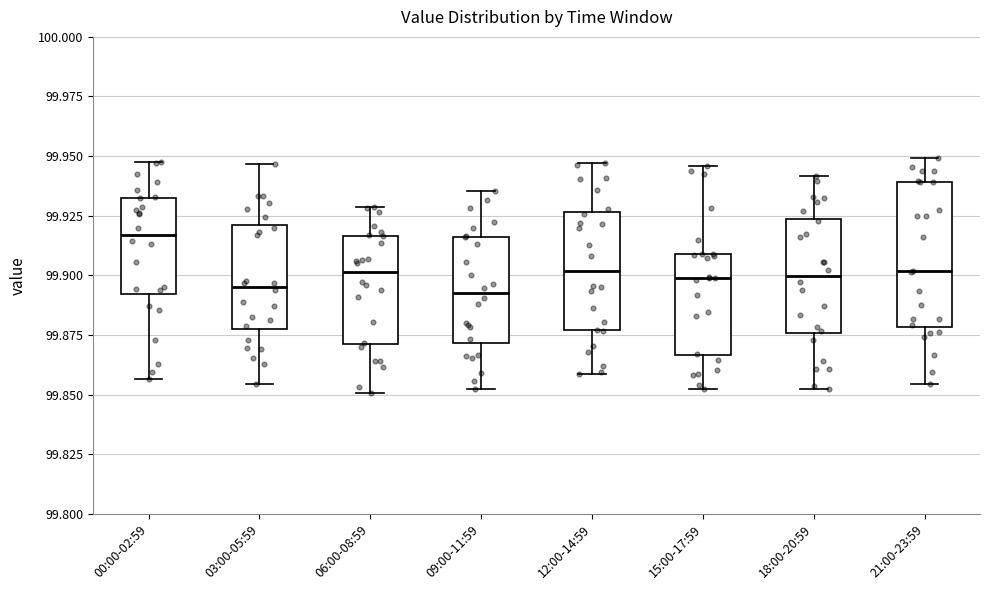

Where is the upper edge of the box for 18:00-20:59 on the y-axis? The values are not printed on the chart, so give them approximately, as read against the axis.

99.925